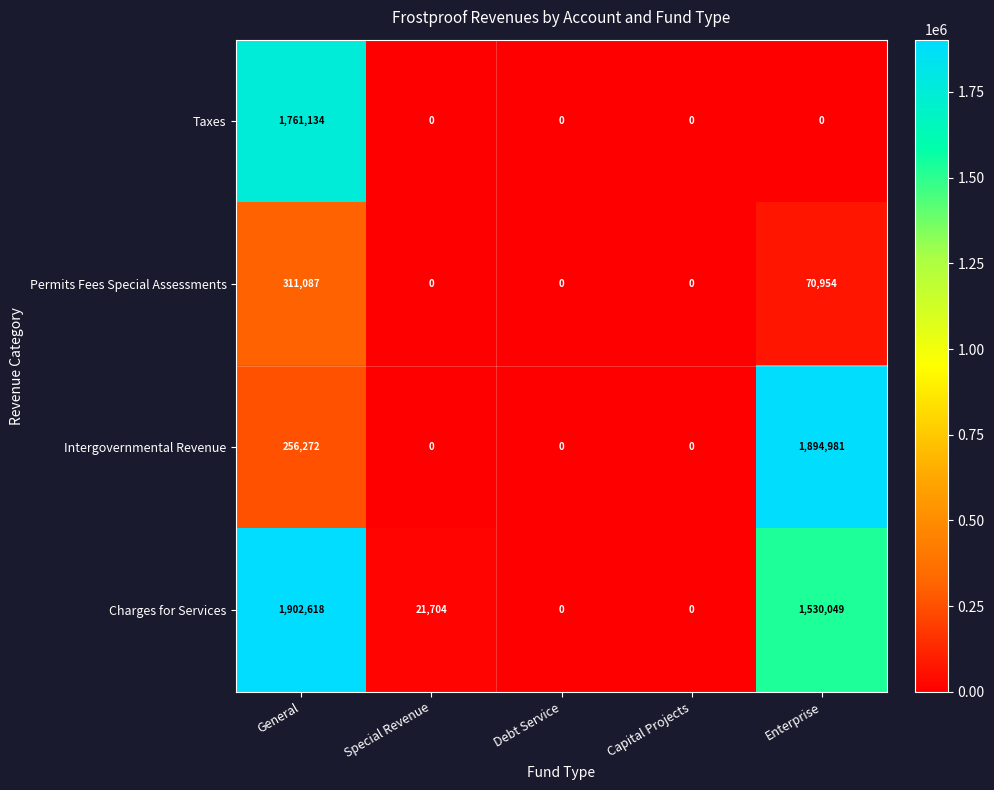

What is the difference between the second highest and minimum values in the Intergovernmental Revenue series?

256272